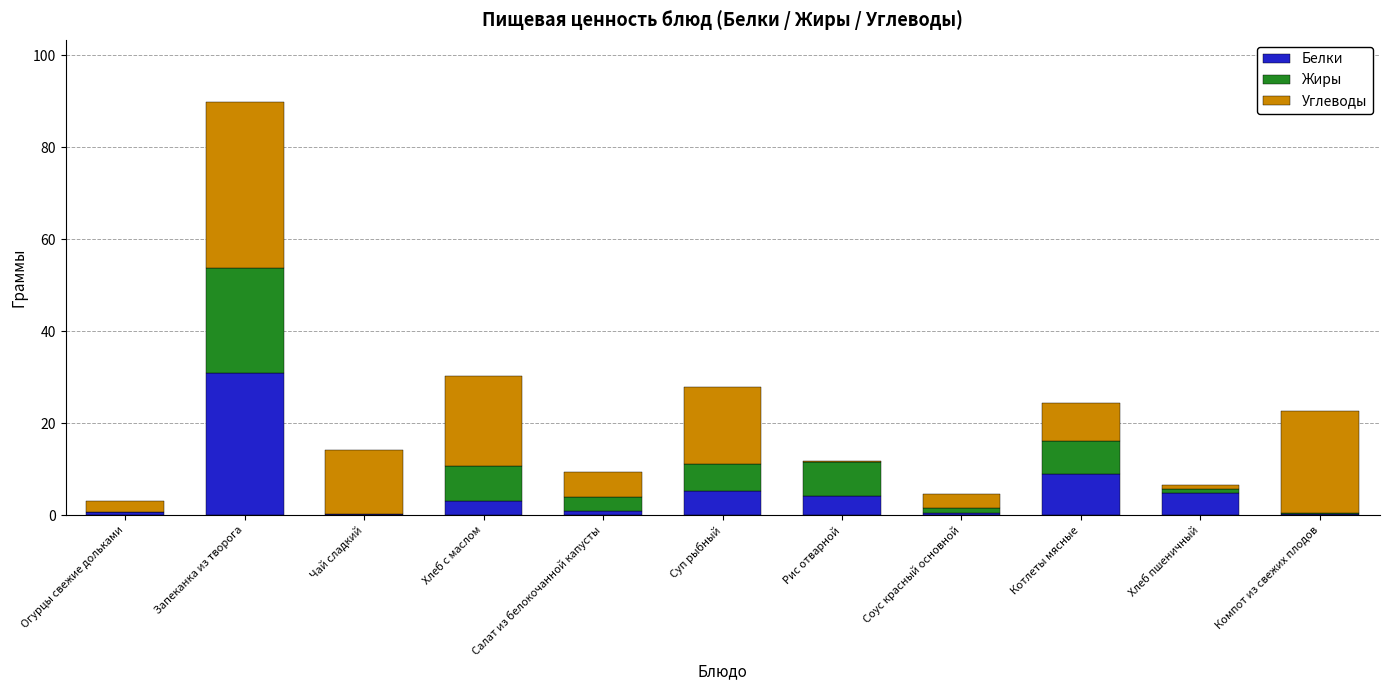

The value of Белки at Котлеты мясные is 9.0. True or false?

True